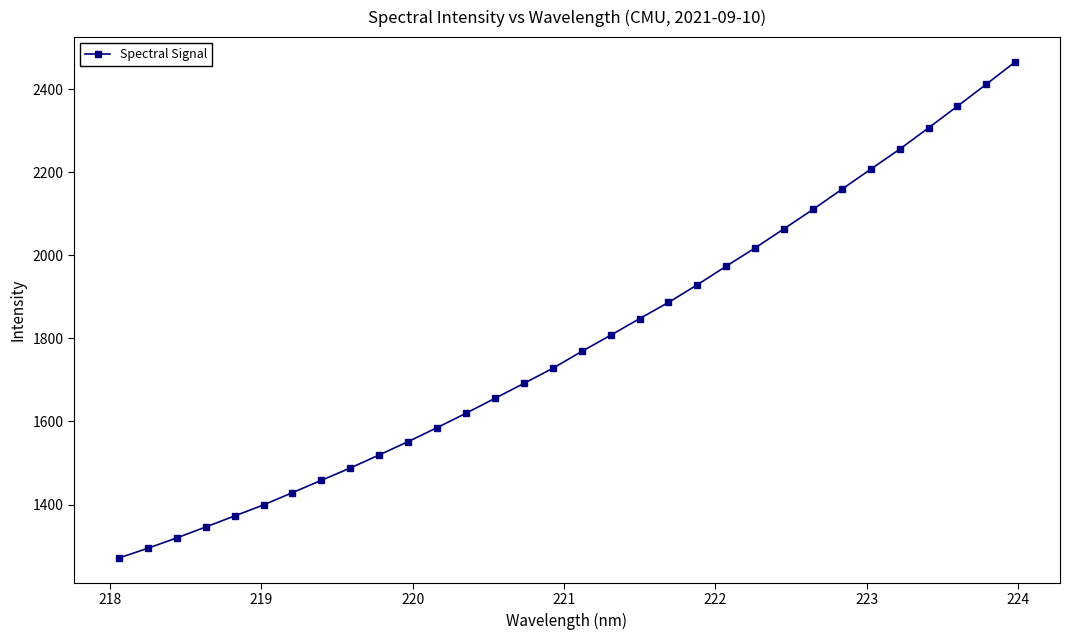

Does the chart have visible grid lines?

No